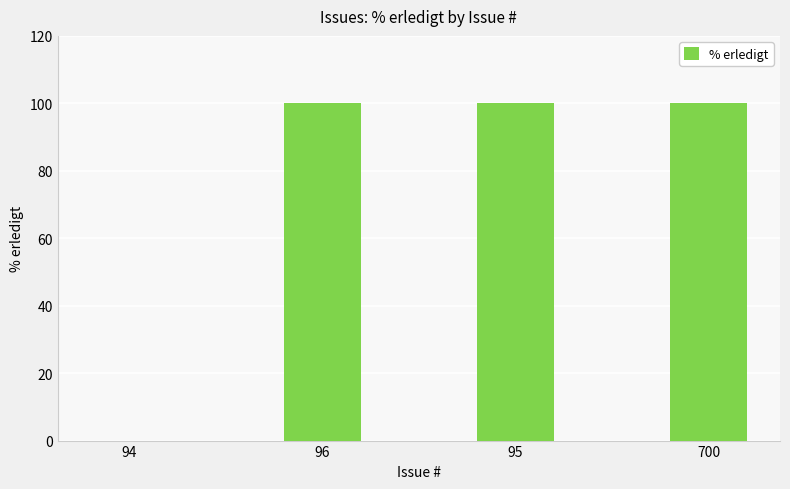

Is it true that the value at 94 is 0?

True